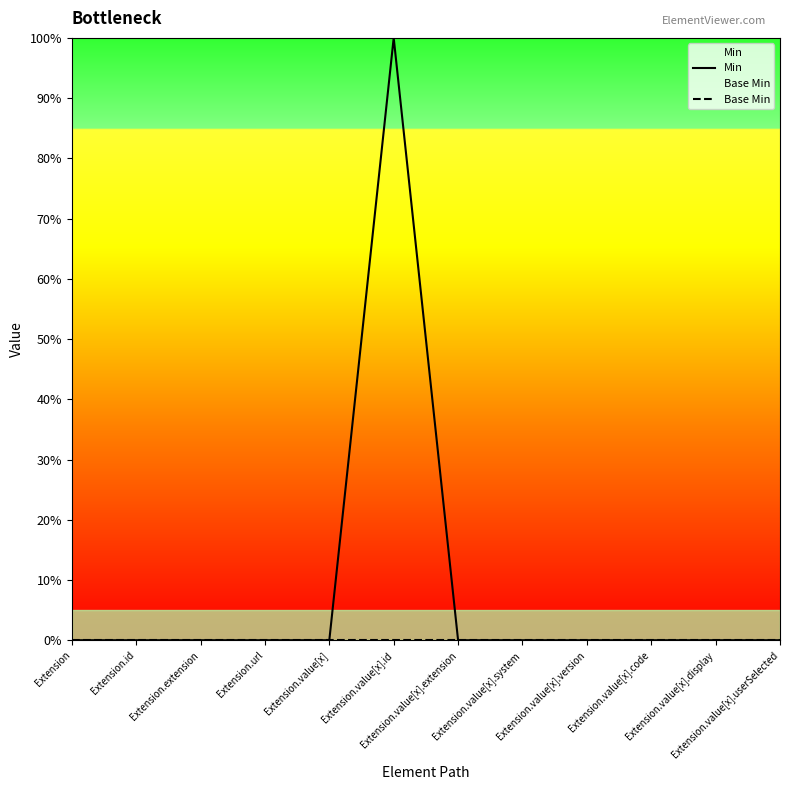

What position from the right is Extension.value[x]?

8